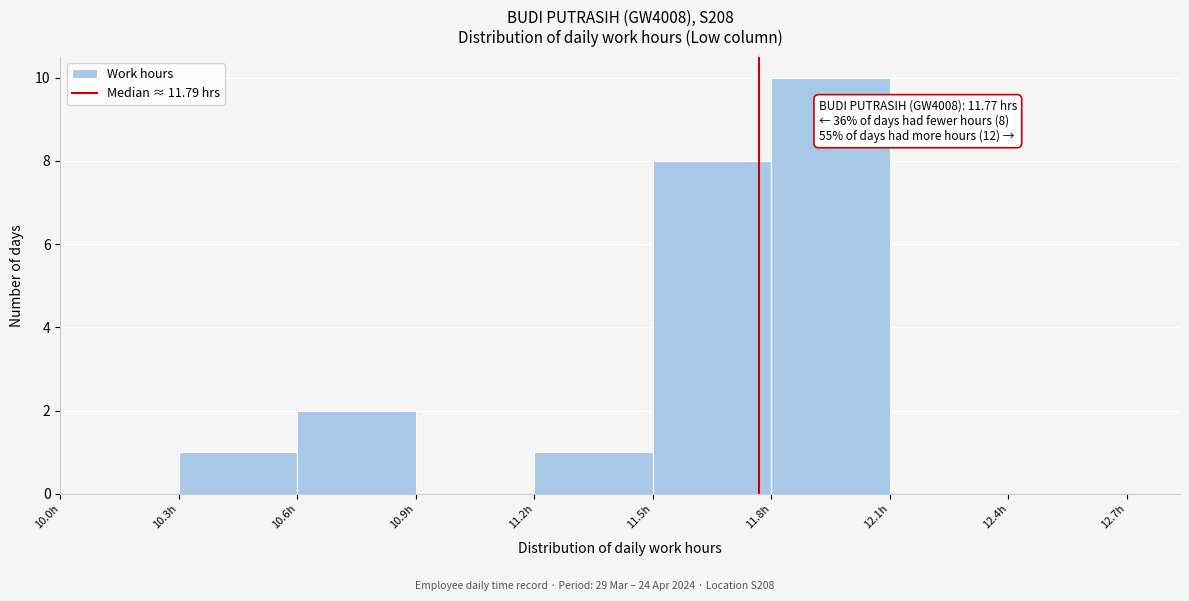

Over which range of the x-axis is the bar tallest?

11.8 to 12.1